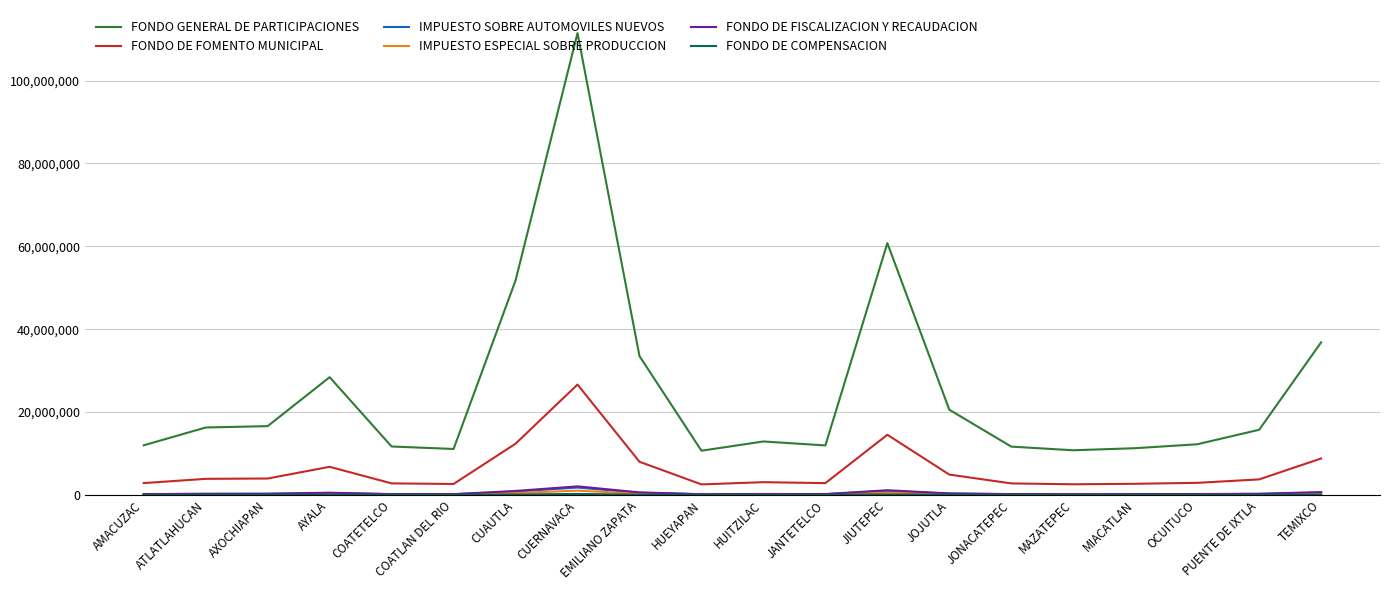

What is the sum of all FONDO GENERAL DE PARTICIPACIONES values?

508207818